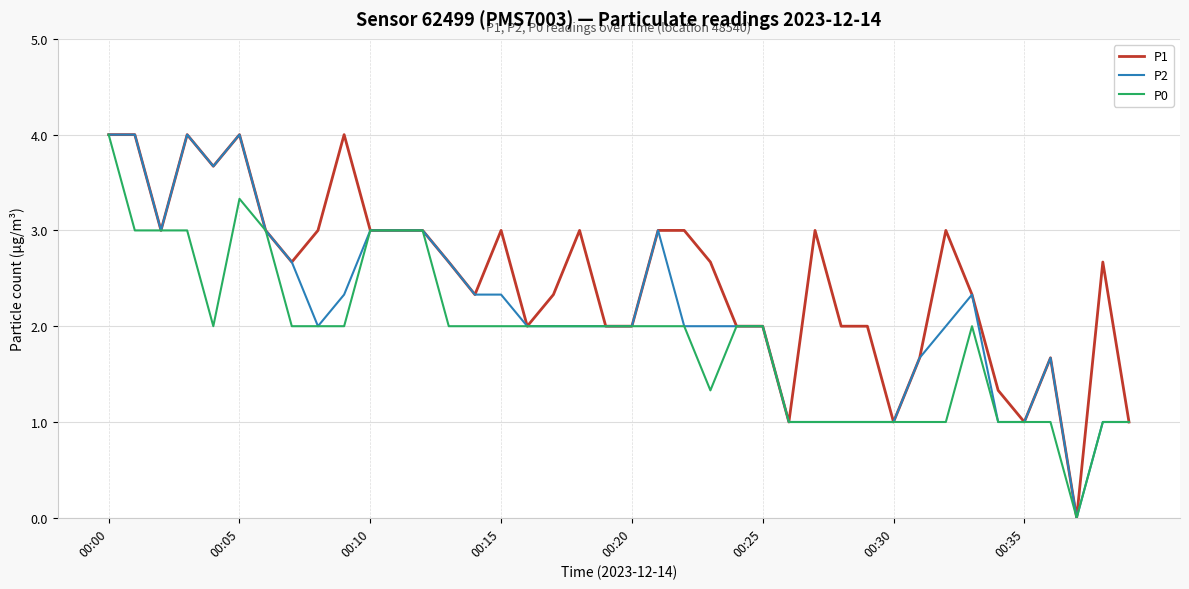

True or false: P2 has more than 2 points higher than both neighbors.

True